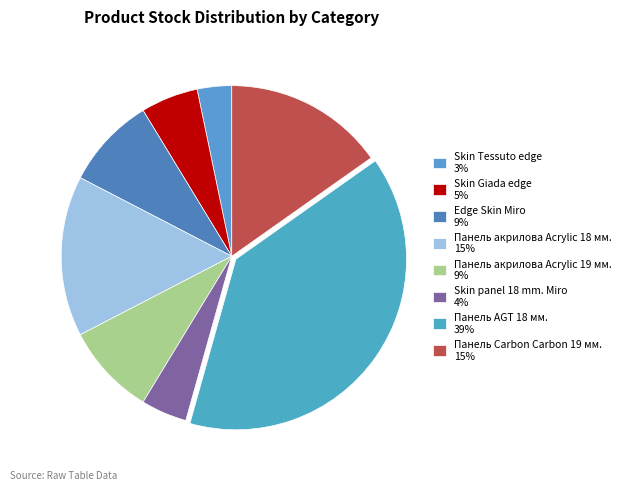

Count the number of slices in the pie.

8